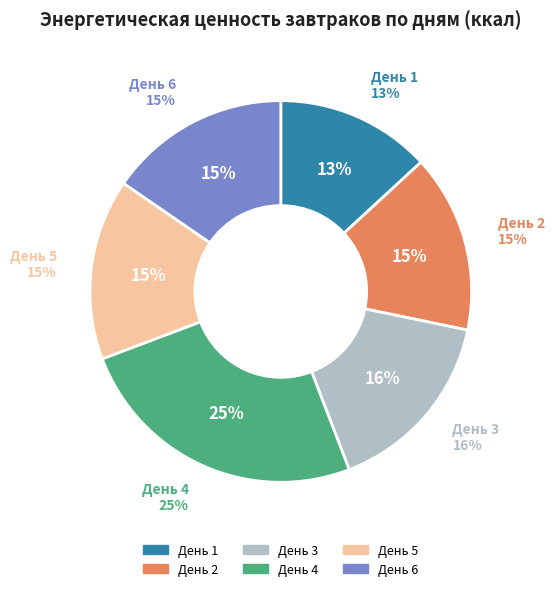

Which slice is the largest?

День 4